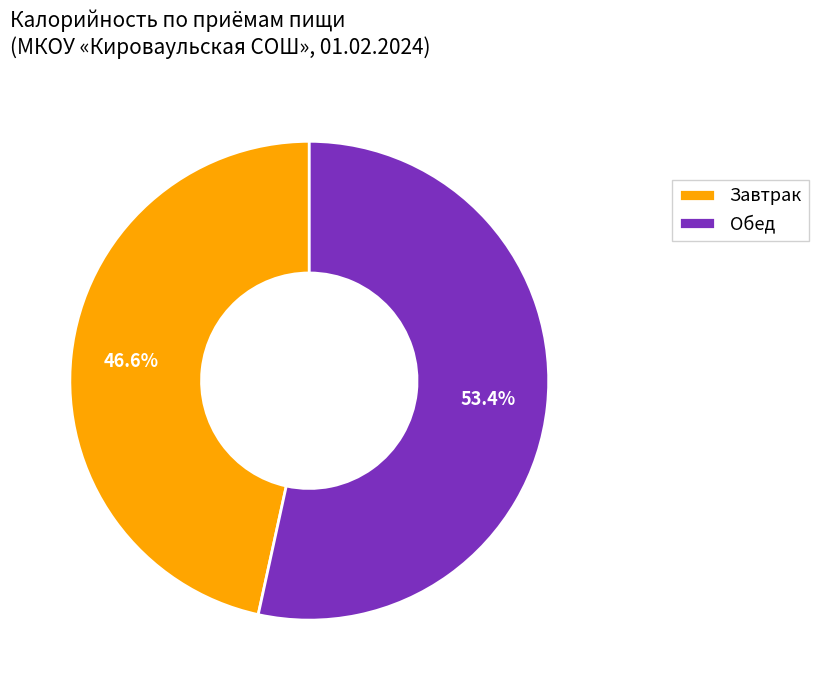

Rank the categories by value from highest to lowest.

Обед, Завтрак